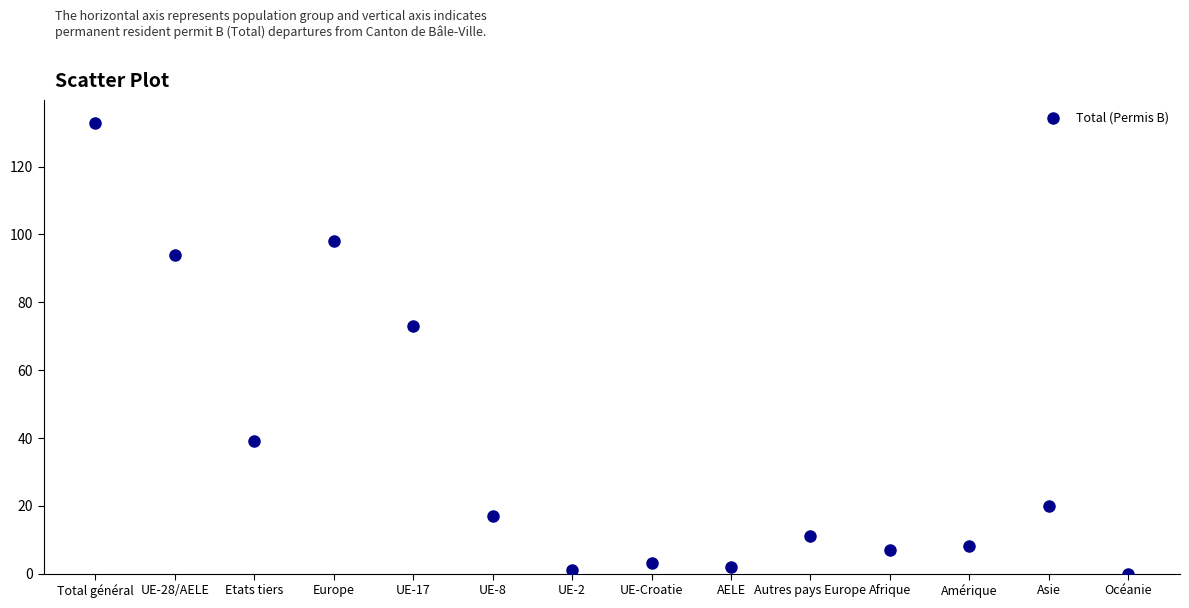

What Y value in the scatter plot is closest to 66?

73